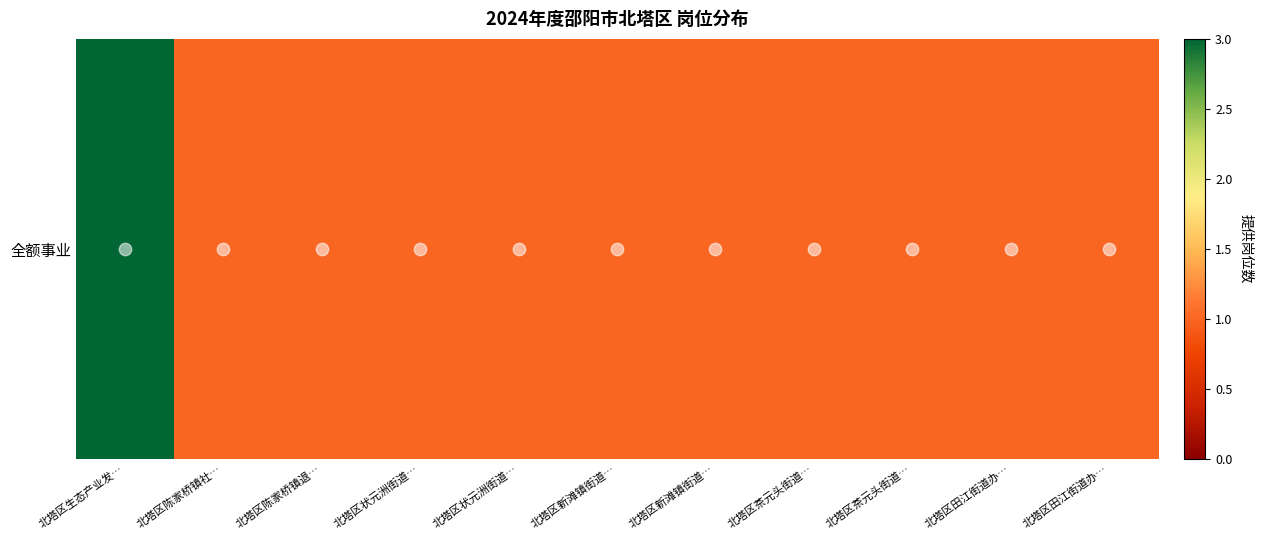

Which label corresponds to the smallest value in the chart?

北塔区陈家桥镇社…